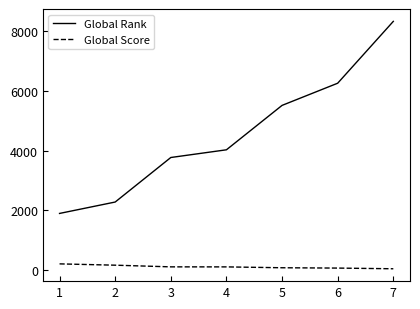

List the series in order of their peak value, lowest first.

Global Score, Global Rank